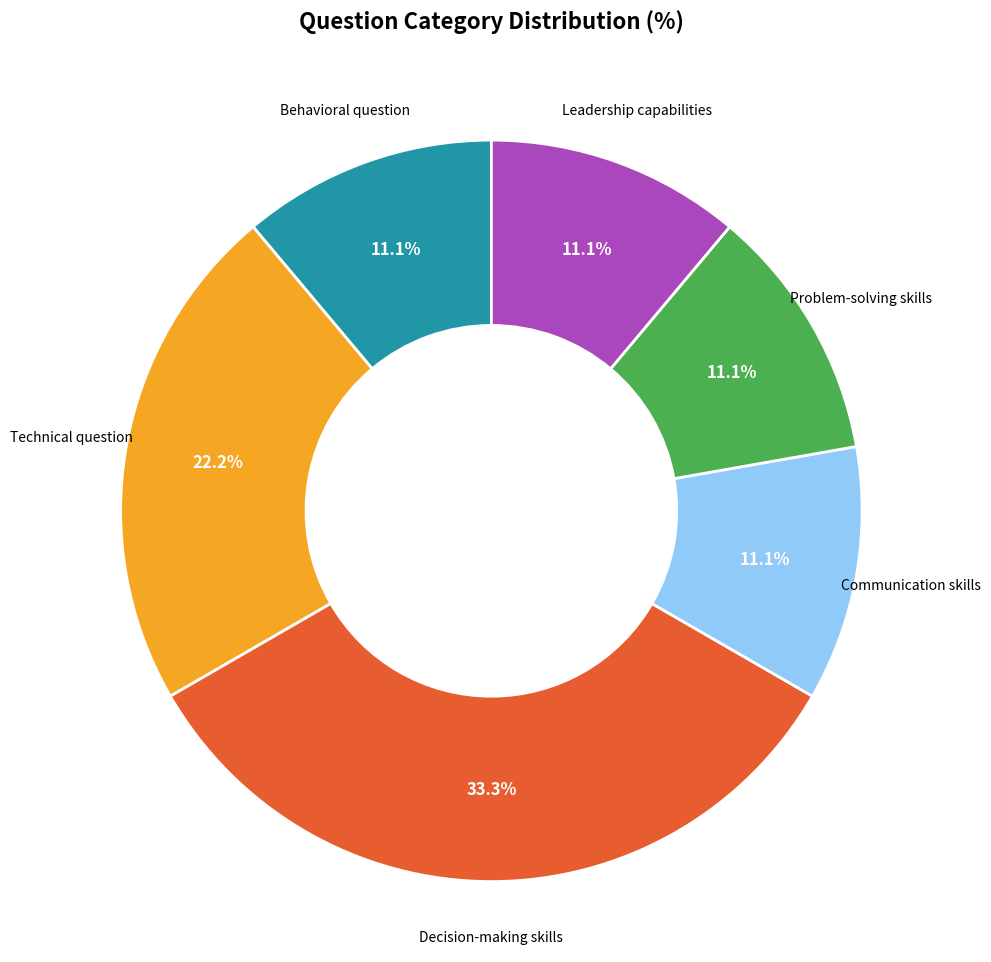

What portion of the pie excludes Leadership capabilities?

88.9%